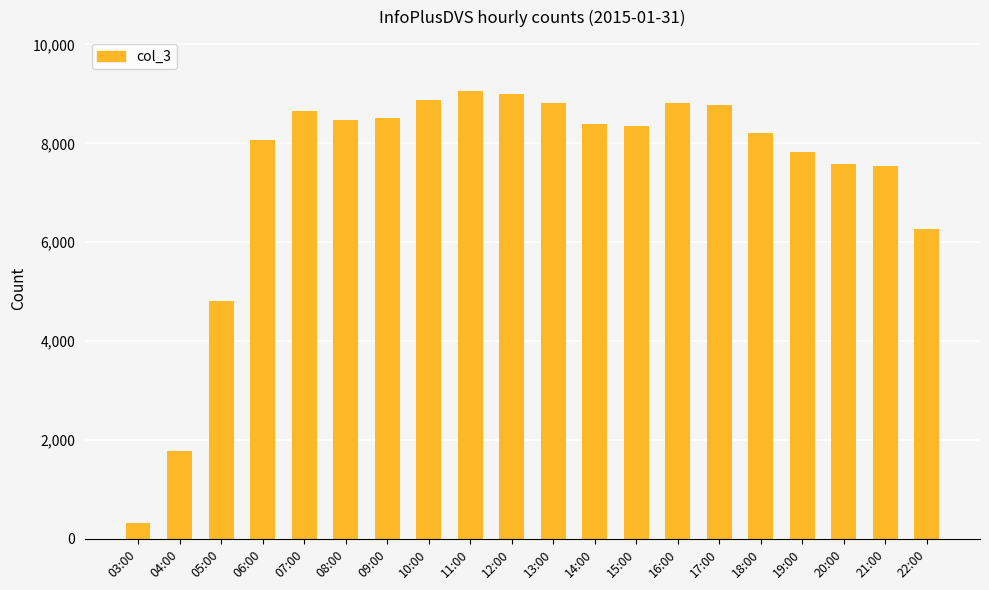

What is the ratio of the value at 20:00 to the value at 08:00?

0.9